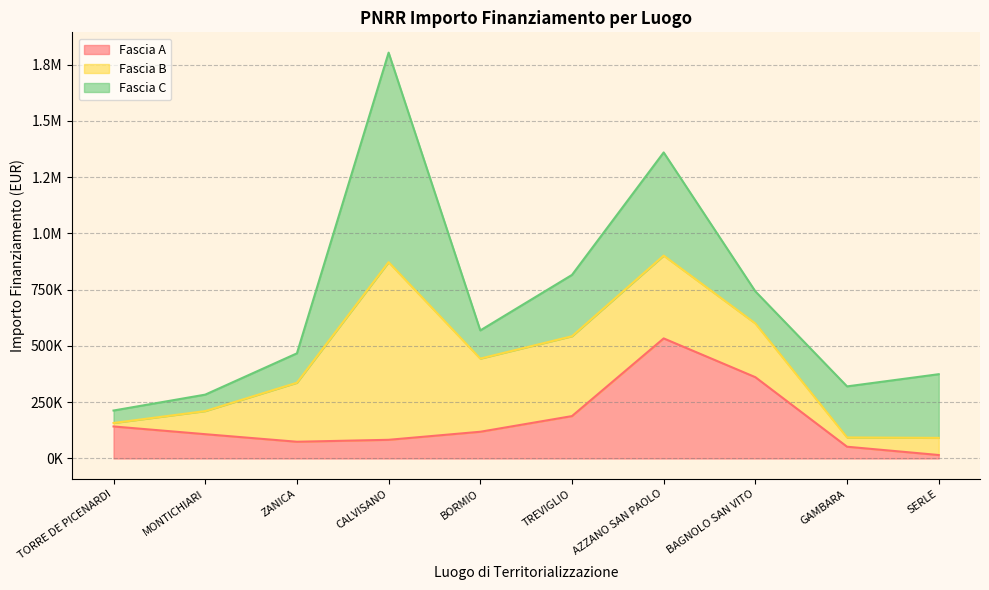

List the labels in order of Fascia C value, smallest first.

TORRE DE PICENARDI, MONTICHIARI, BORMIO, ZANICA, BAGNOLO SAN VITO, GAMBARA, TREVIGLIO, SERLE, AZZANO SAN PAOLO, CALVISANO